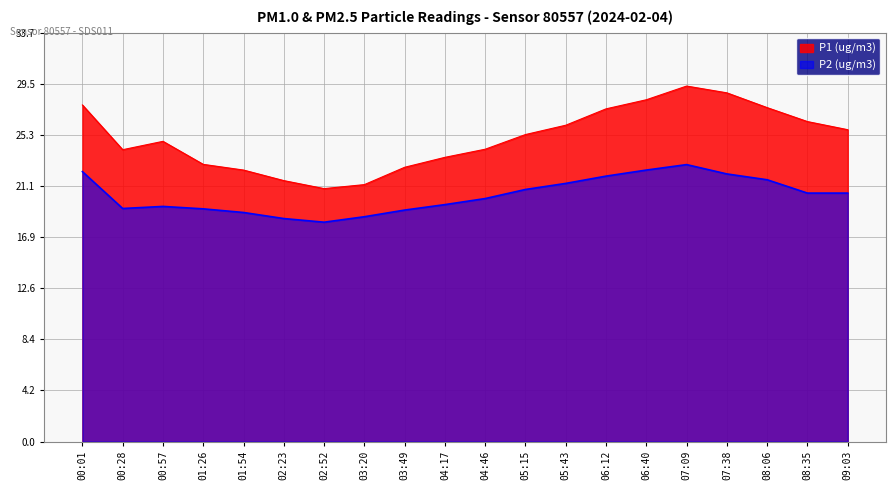

What are all the series names shown in the legend?

P1 (ug/m3), P2 (ug/m3)